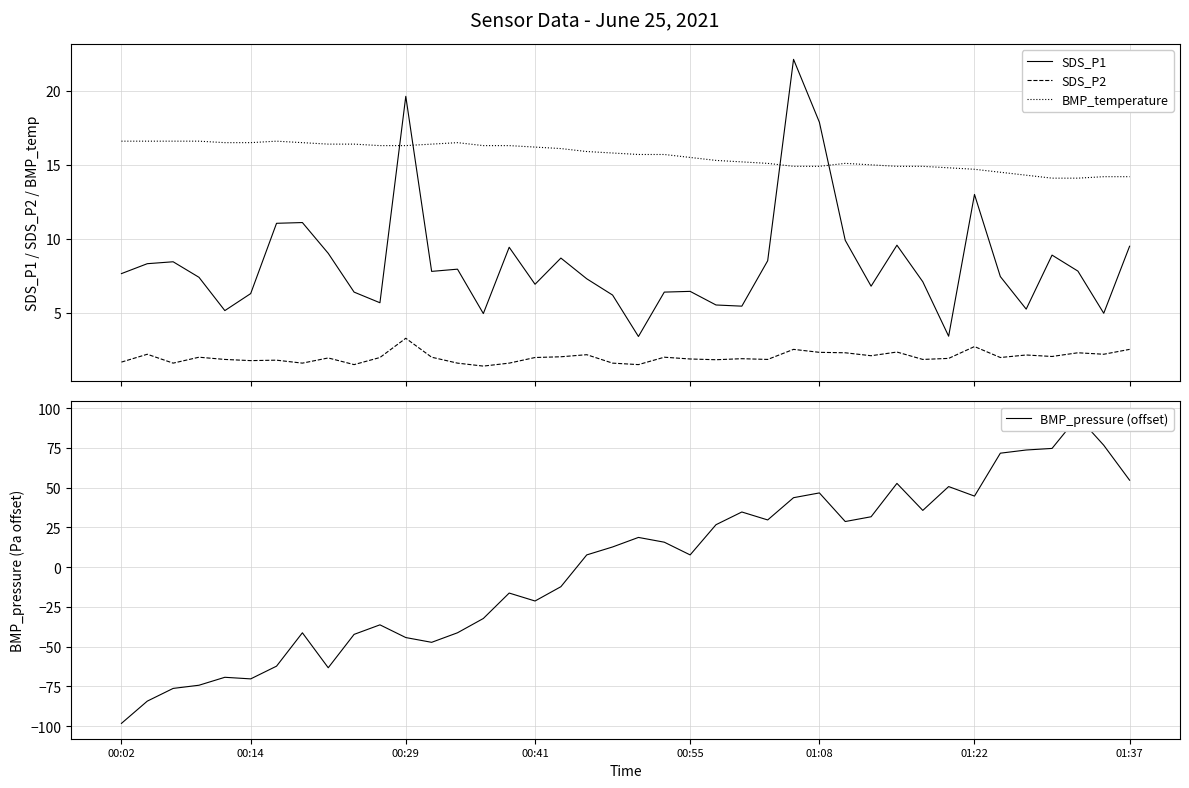

What is the difference between the highest and lowest values at 35?

71.5